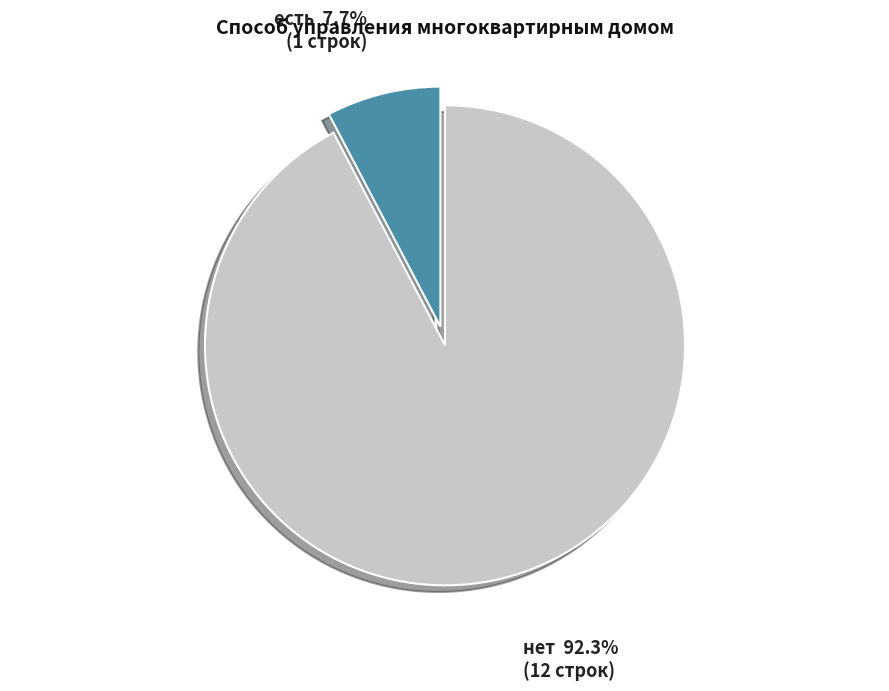

How many segments does this pie chart have?

2